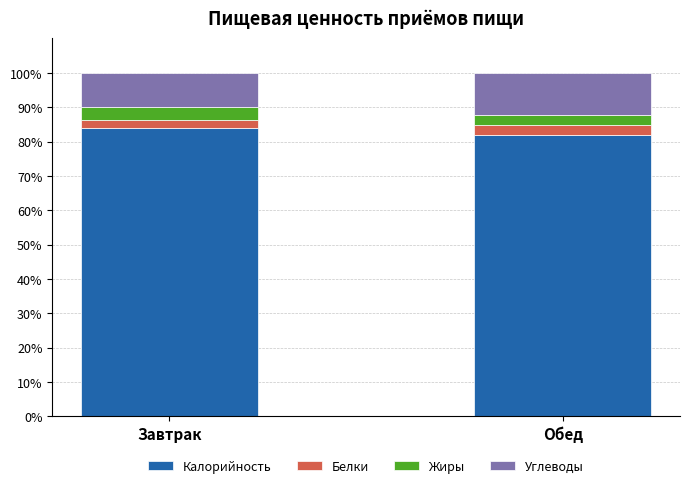

Reading left to right, what are the values for Калорийность?

Завтрак=83.9	Обед=82.0